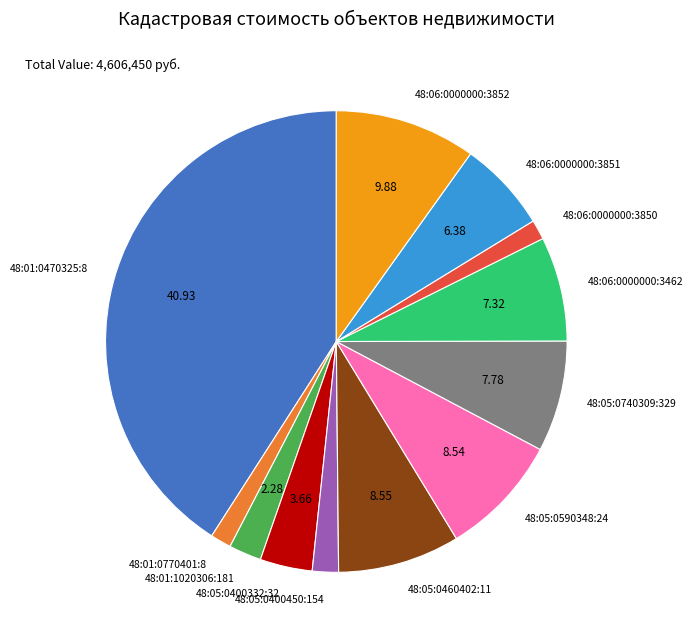

Do 48:05:0740309:329 and 48:05:0400332:32 together represent more than half of the pie?

No